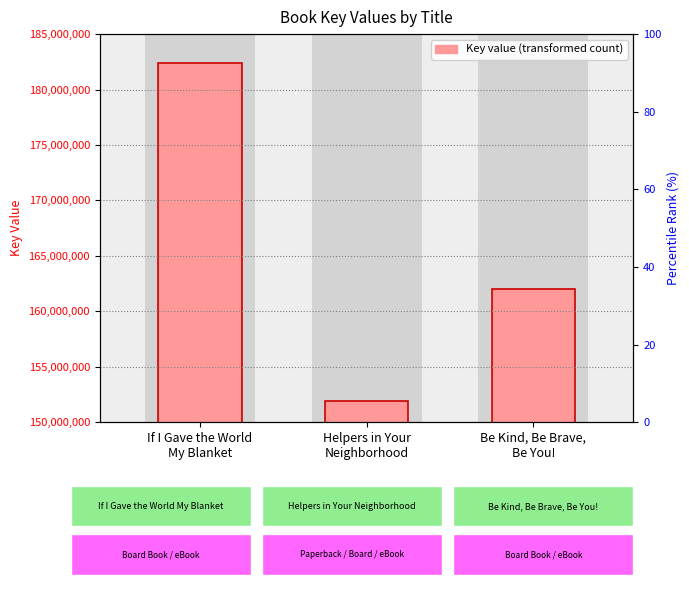

What is the greatest value displayed?

182392693